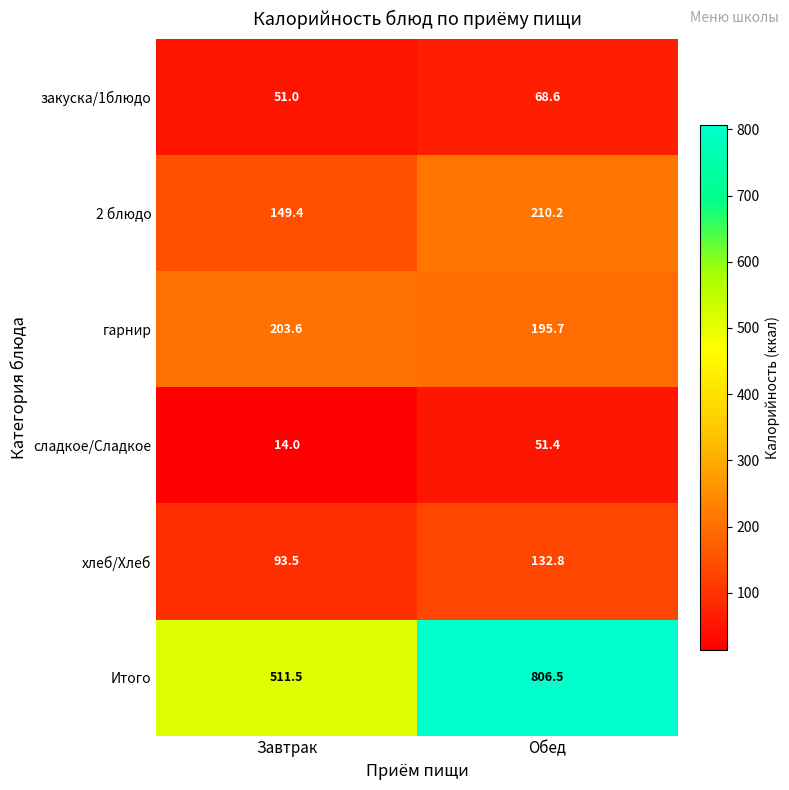

Reading left to right, extract all data points from this chart.

закуска/1блюдо: Завтрак=51.0	Обед=68.6
2 блюдо: Завтрак=149.4	Обед=210.2
гарнир: Завтрак=203.6	Обед=195.7
сладкое/Сладкое: Завтрак=14.0	Обед=51.4
хлеб/Хлеб: Завтрак=93.5	Обед=132.8
Итого: Завтрак=511.5	Обед=806.5